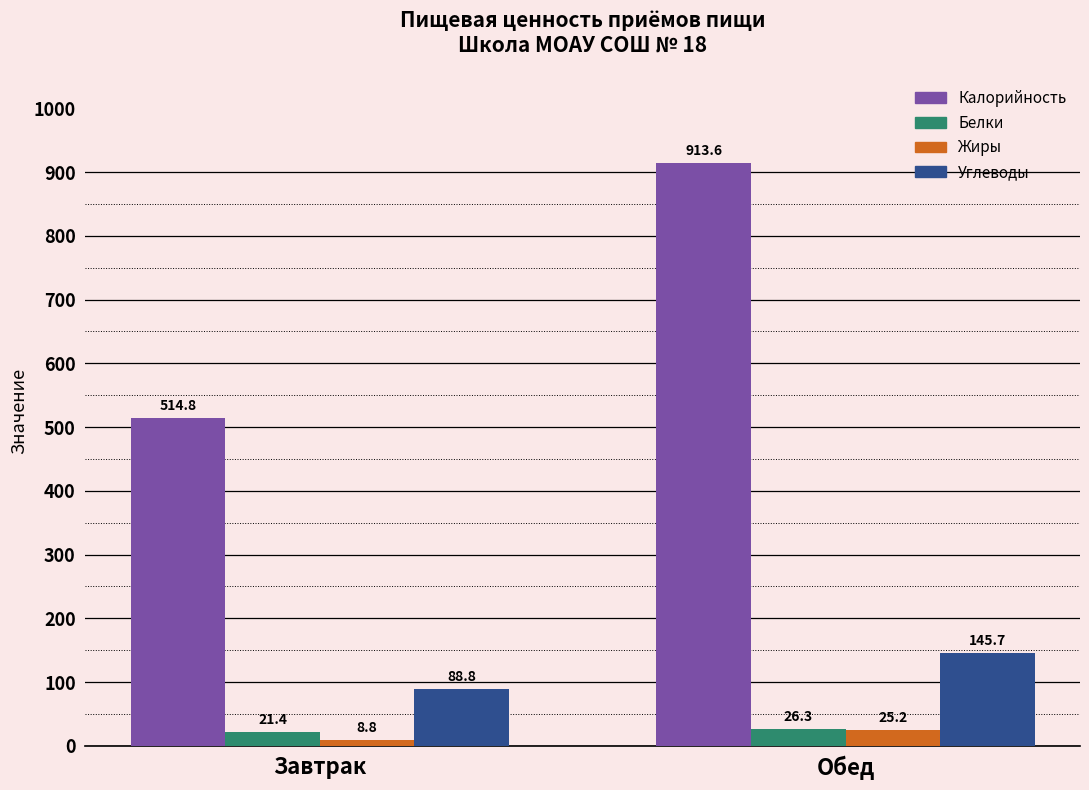

Which series has the largest range (max minus min)?

Калорийность